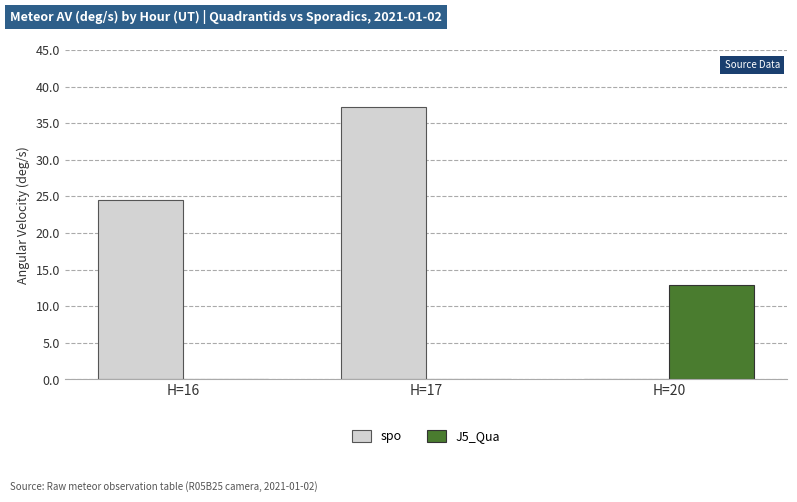

How many series are shown in this chart?

2